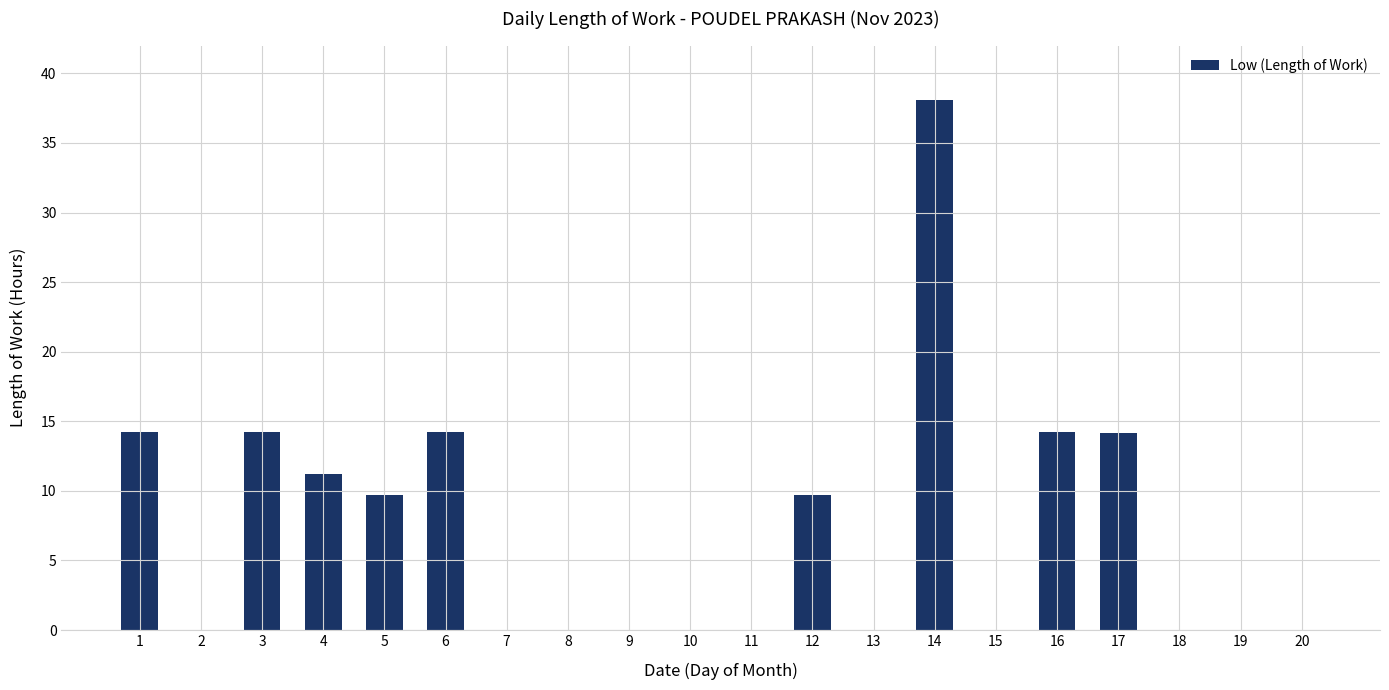

Is it true that the value at 18 is -22.1?

False